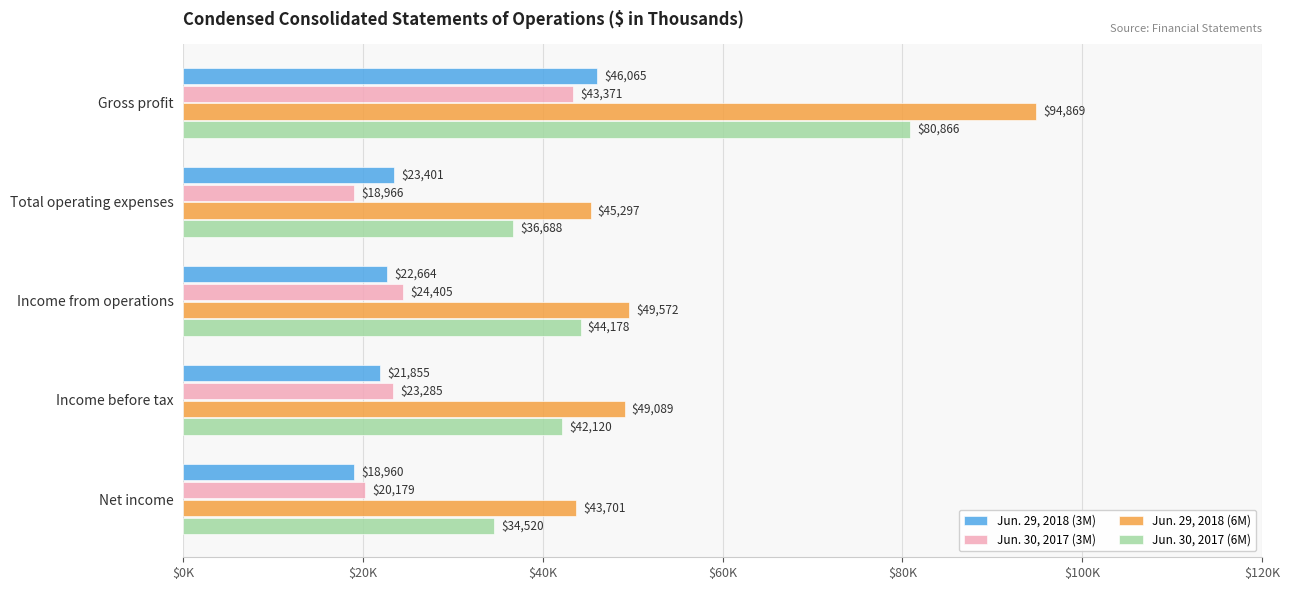

What are all the series names shown in the legend?

Jun. 29, 2018 (3M), Jun. 30, 2017 (3M), Jun. 29, 2018 (6M), Jun. 30, 2017 (6M)